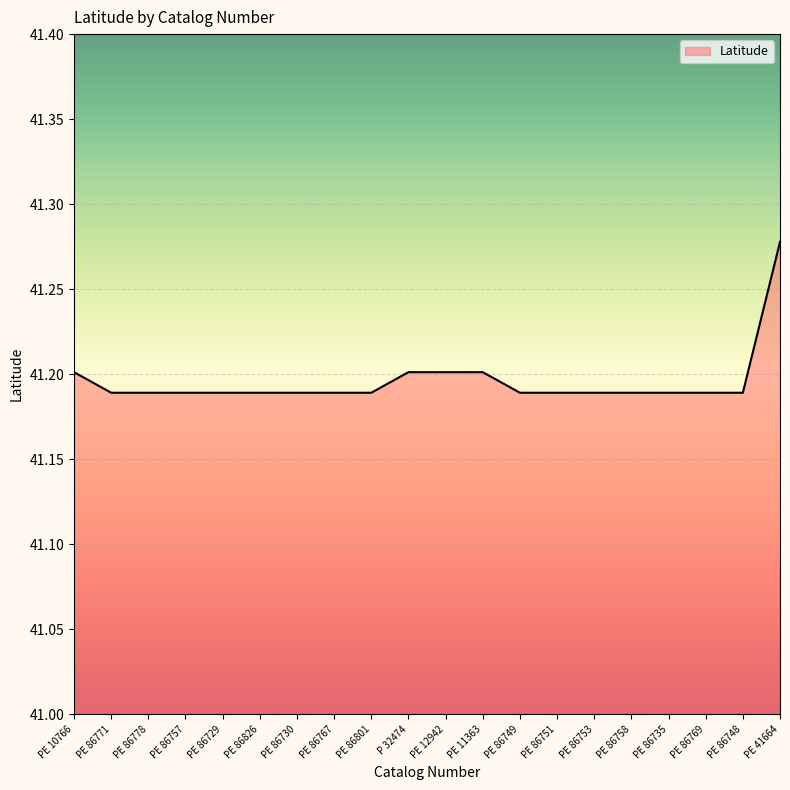

The chart shows a value of 59.3 at PE 12942. True or false?

False